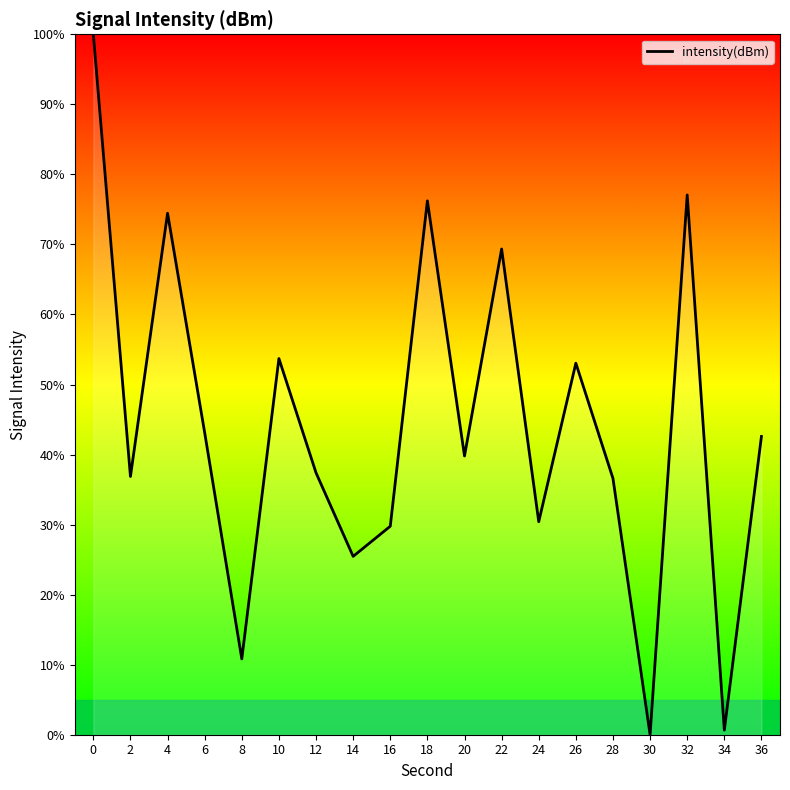

What is the maximum value shown in the chart?

100.0